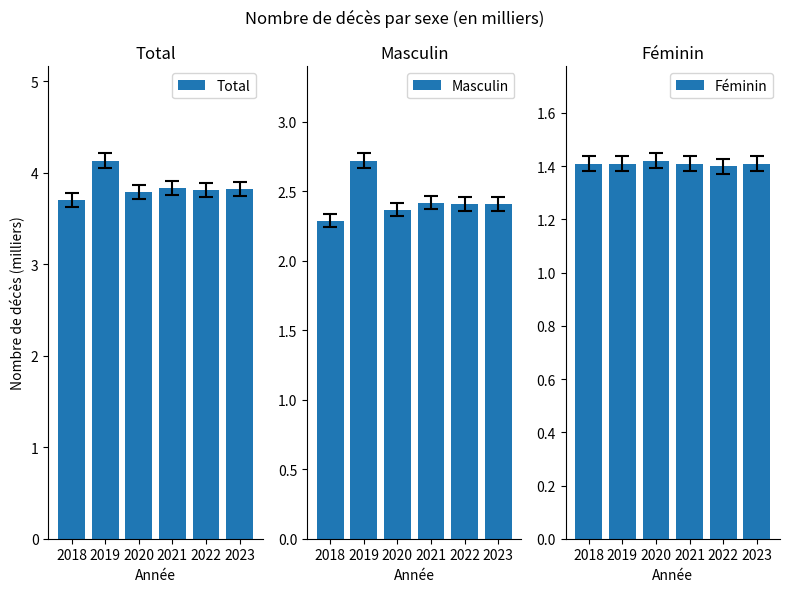

Is it true that Féminin equals 1.4 at 2023?

True